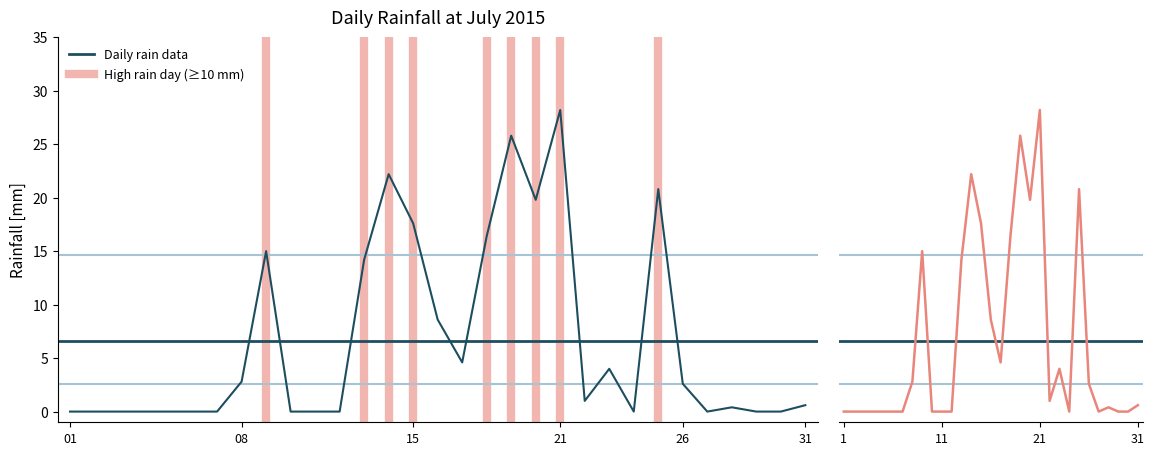

What is the highest value of the rain series?

28.2